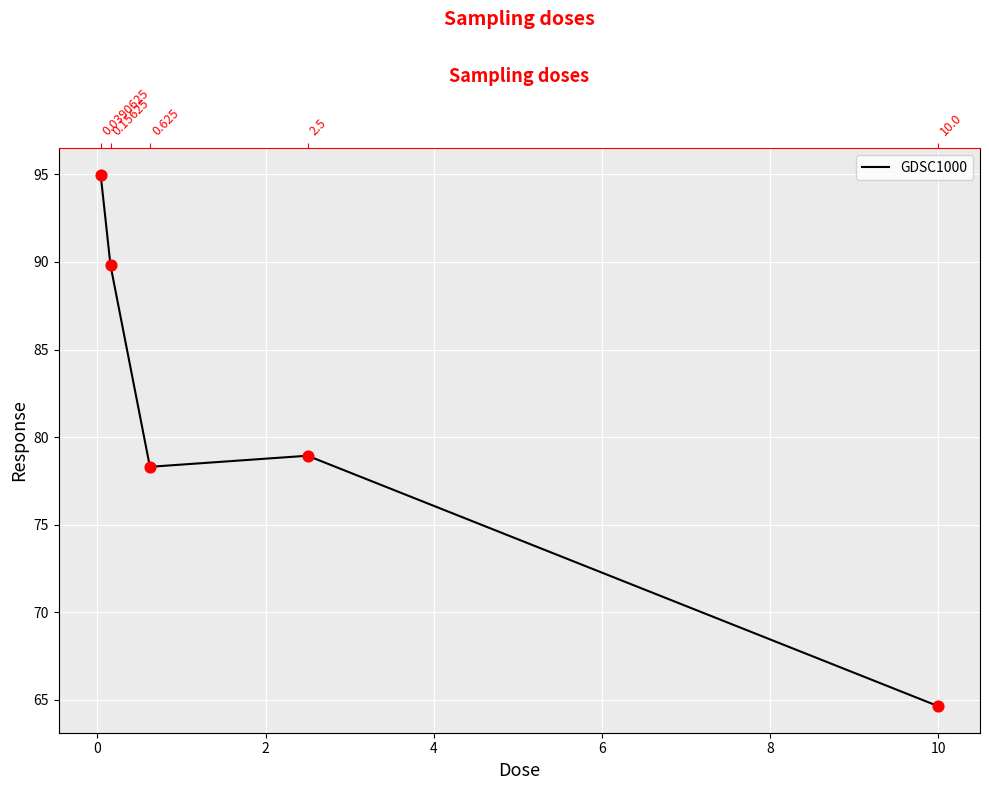

Between 6 and 4, which is larger?

4